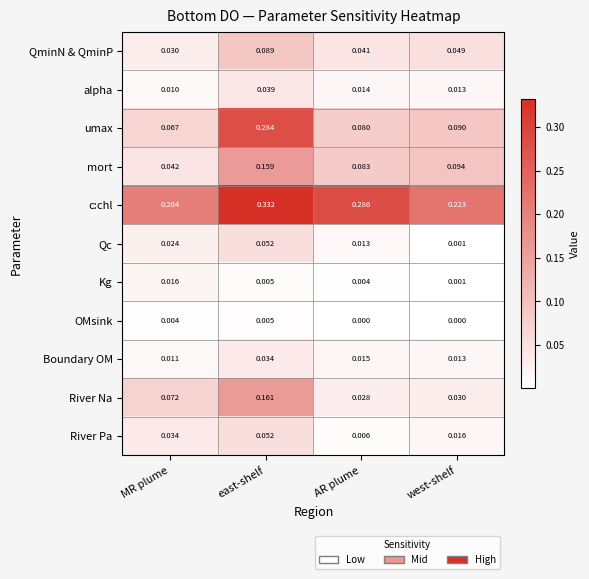

Which category has the lowest value in the River Pa series?

AR plume